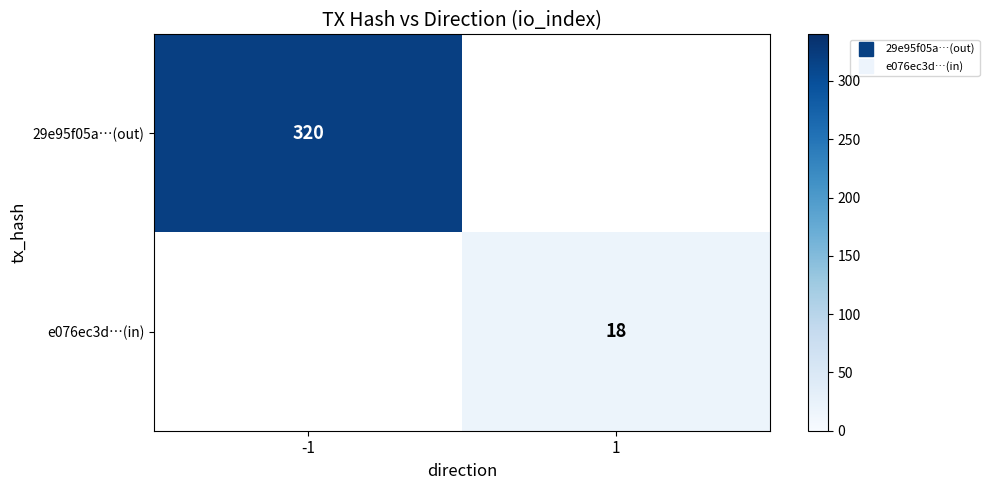

At which label does e076ec3d…(in) reach its peak?

-1